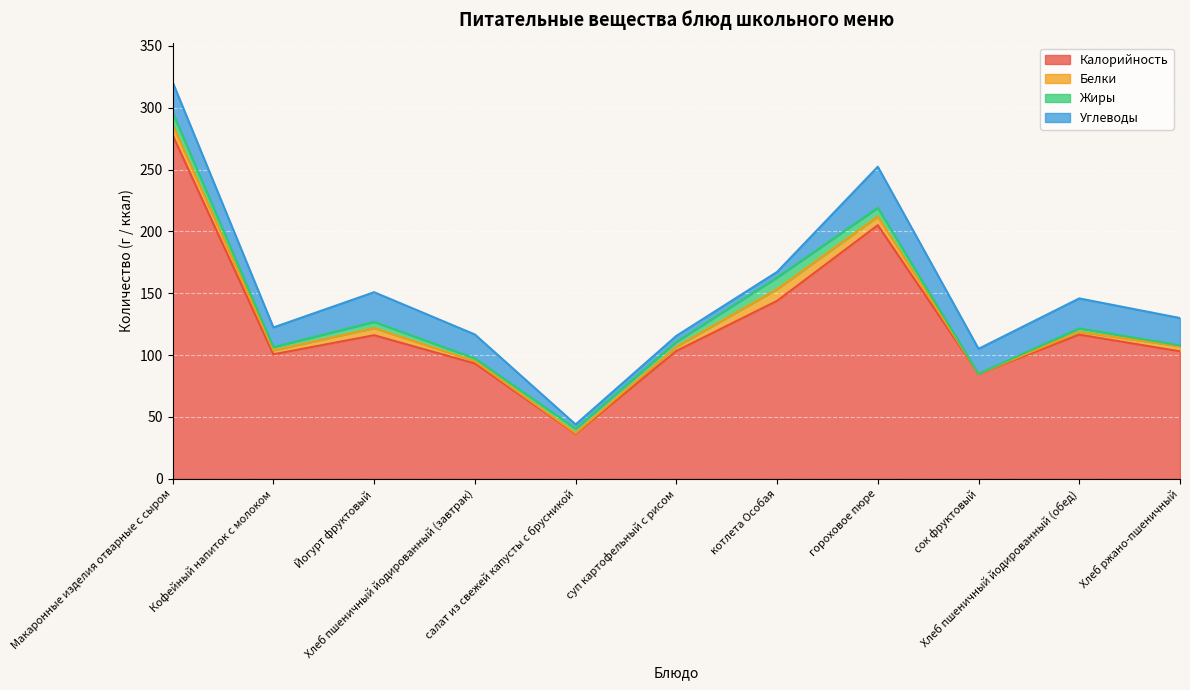

At which category does Углеводы reach its first local peak?

Йогурт фруктовый